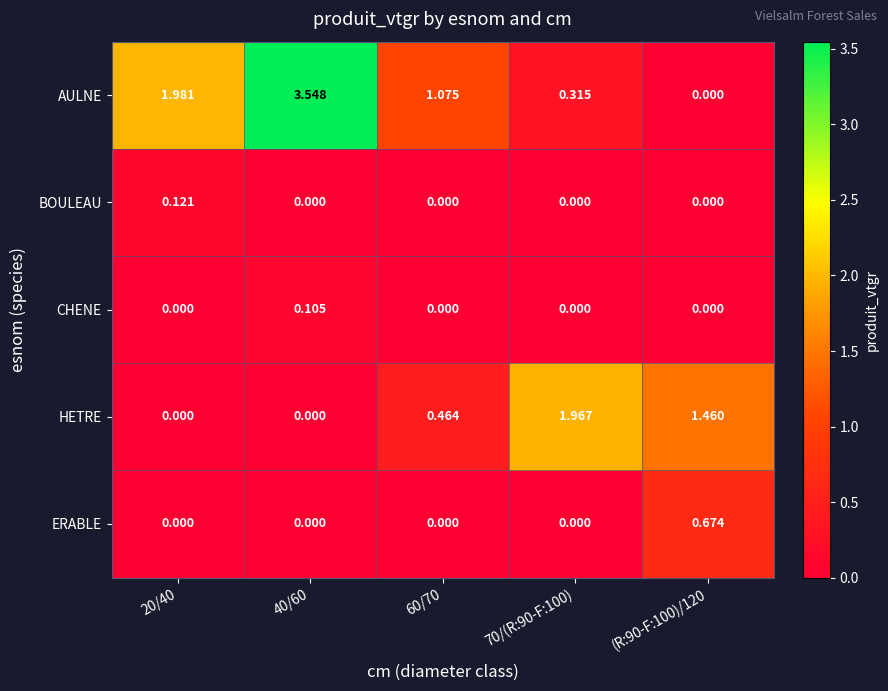

Is the value of CHENE at 70/(R:90-F:100) greater than the value of AULNE at 20/40?

No